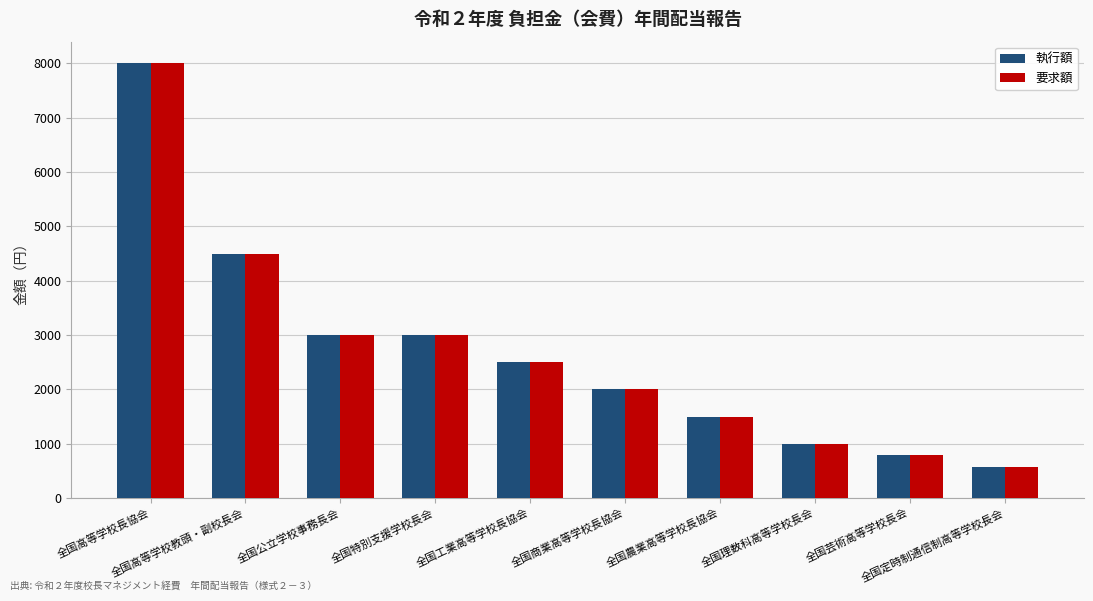

Reading right to left, what are all the values shown in this chart?

執行額: 全国定時制通信制高等学校長会=580	全国芸術高等学校長会=800	全国理数科高等学校長会=1000	全国農業高等学校長協会=1500	全国商業高等学校長協会=2000	全国工業高等学校長協会=2500	全国特別支援学校長会=3000	全国公立学校事務長会=3000	全国高等学校教頭・副校長会=4500	全国高等学校長協会=8000
要求額: 全国定時制通信制高等学校長会=580	全国芸術高等学校長会=800	全国理数科高等学校長会=1000	全国農業高等学校長協会=1500	全国商業高等学校長協会=2000	全国工業高等学校長協会=2500	全国特別支援学校長会=3000	全国公立学校事務長会=3000	全国高等学校教頭・副校長会=4500	全国高等学校長協会=8000